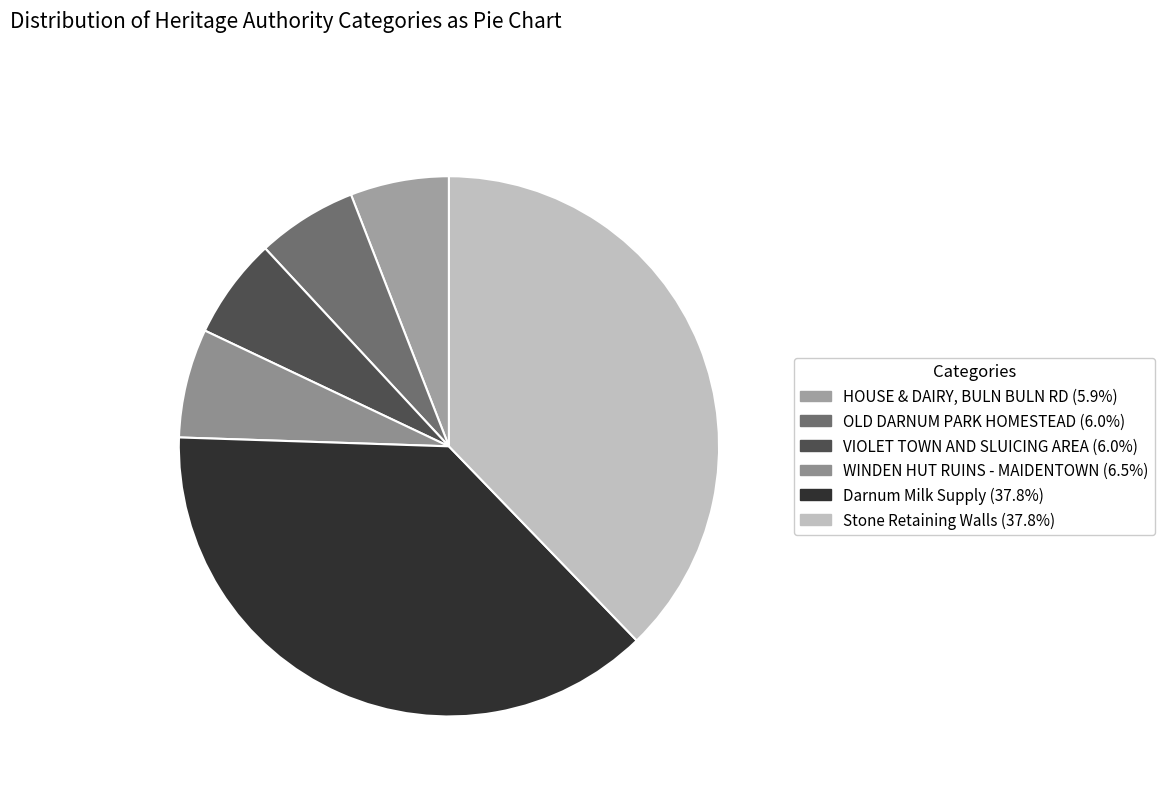

The Darnum Milk Supply slice represents 25% of the pie. True or false?

False